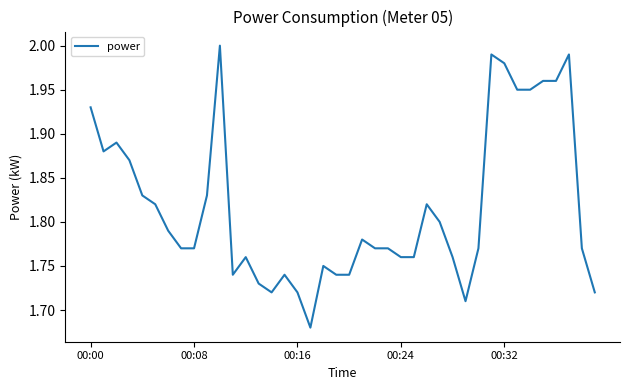

What is the average value?

1.8